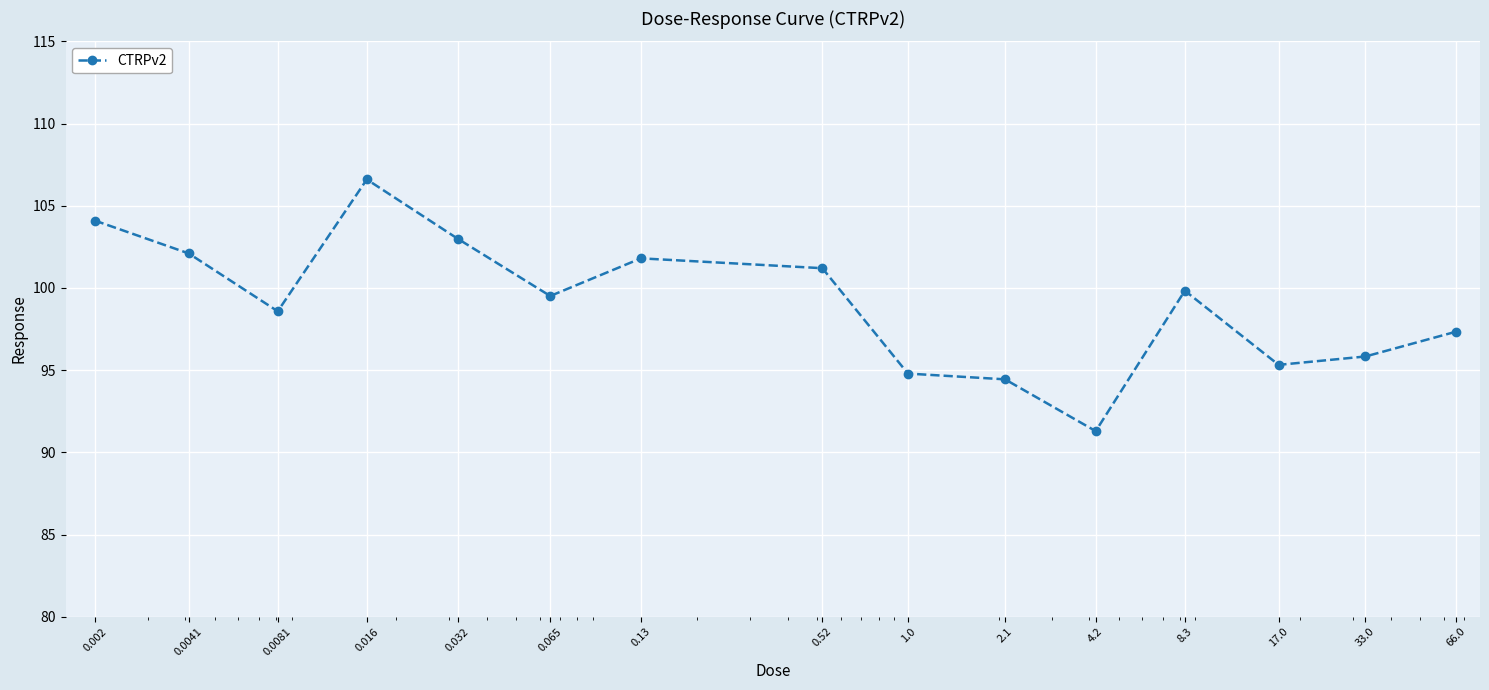

True or false: the data has more than 1 interior local peaks.

True